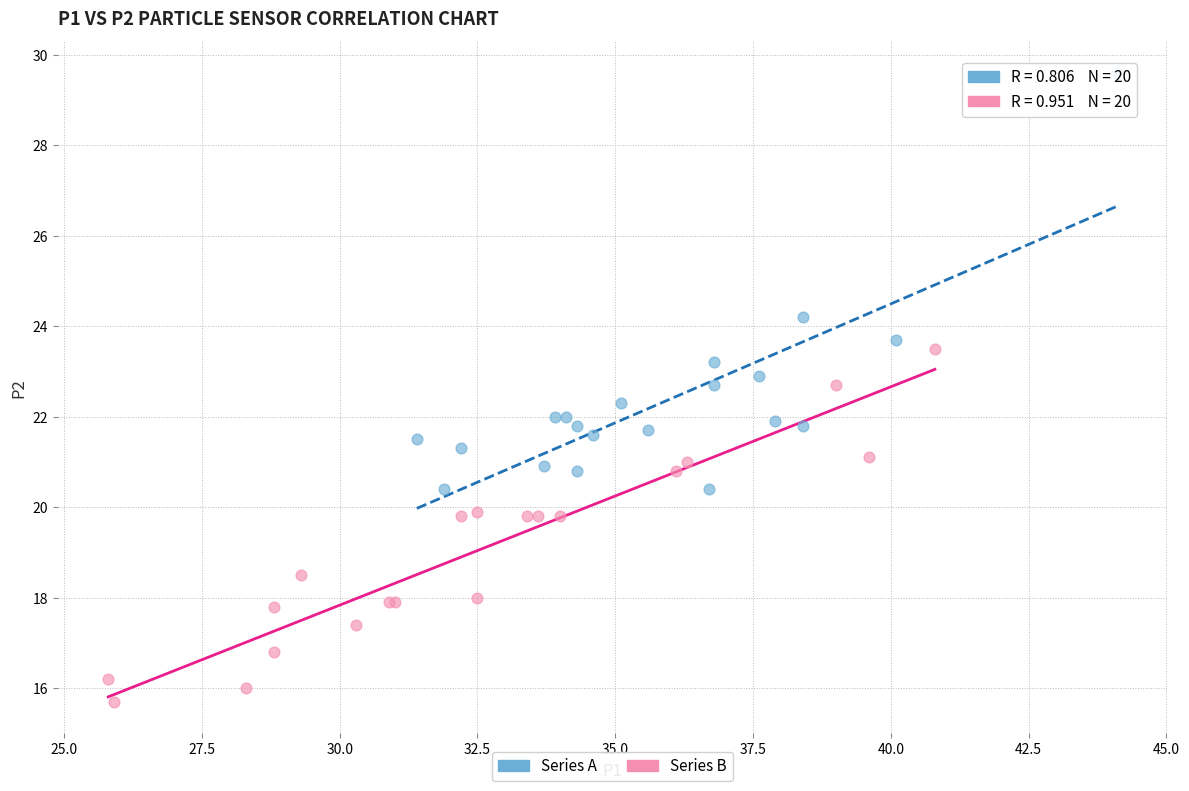

Which series has the widest spread of Y values?

Series A